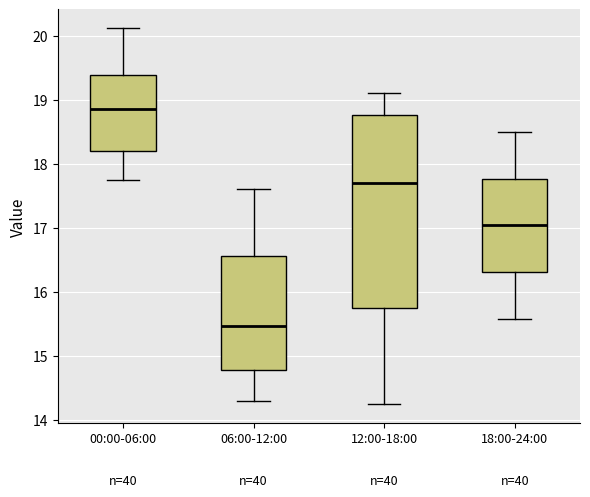

Which box's median line is the highest?

00:00-06:00